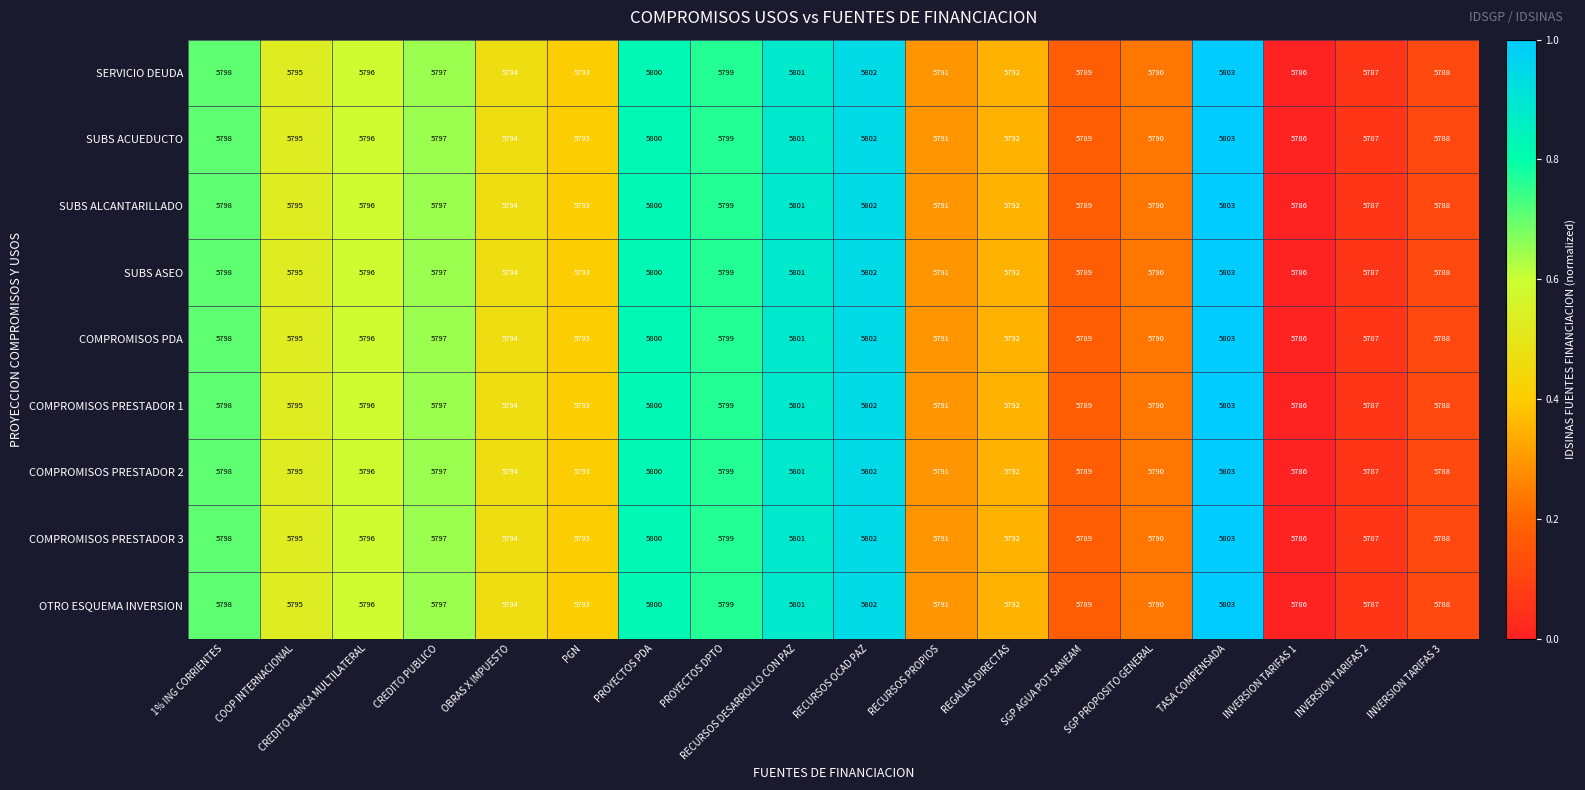

Read the COMPROMISOS PRESTADOR 2 value at RECURSOS OCAD PAZ.

5802